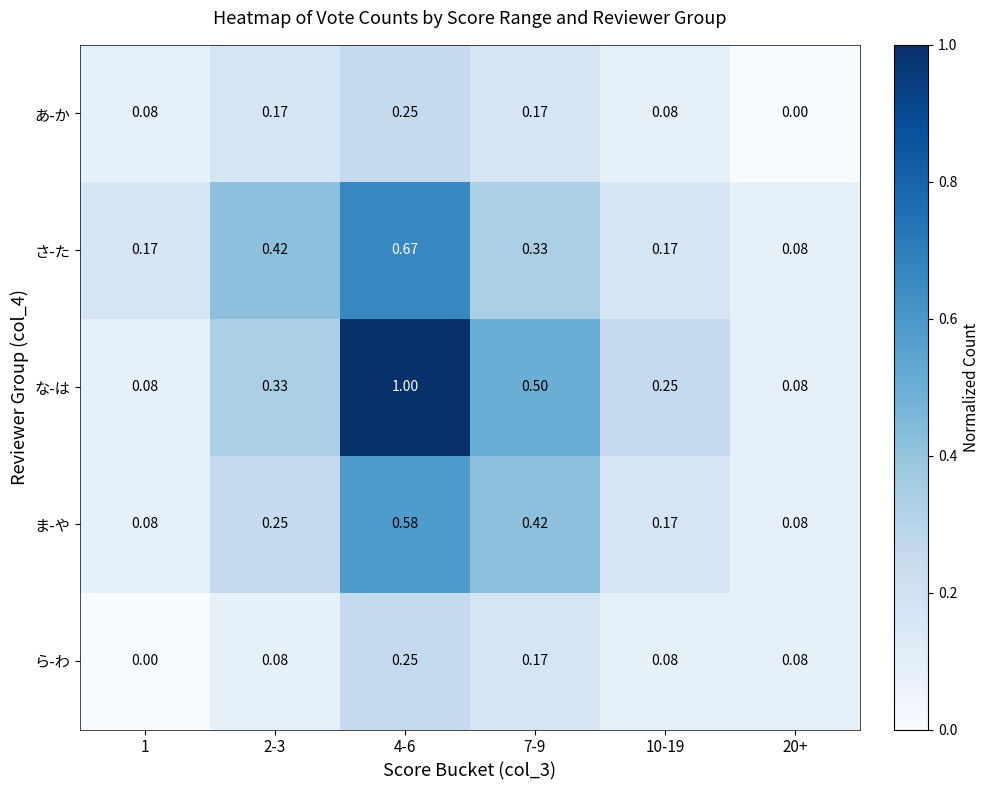

How many series are shown in this chart?

5